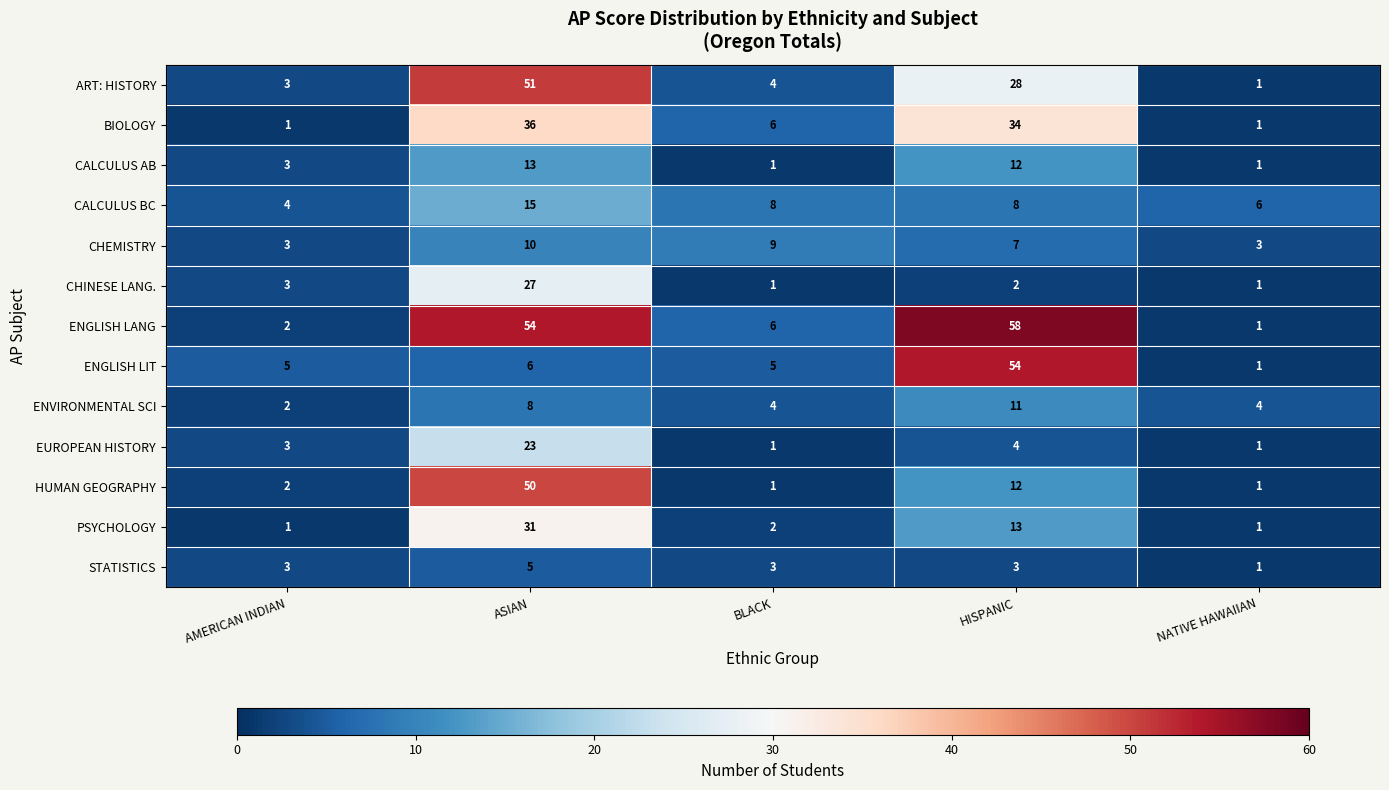

What is the sum of all ENGLISH LANG values?

121